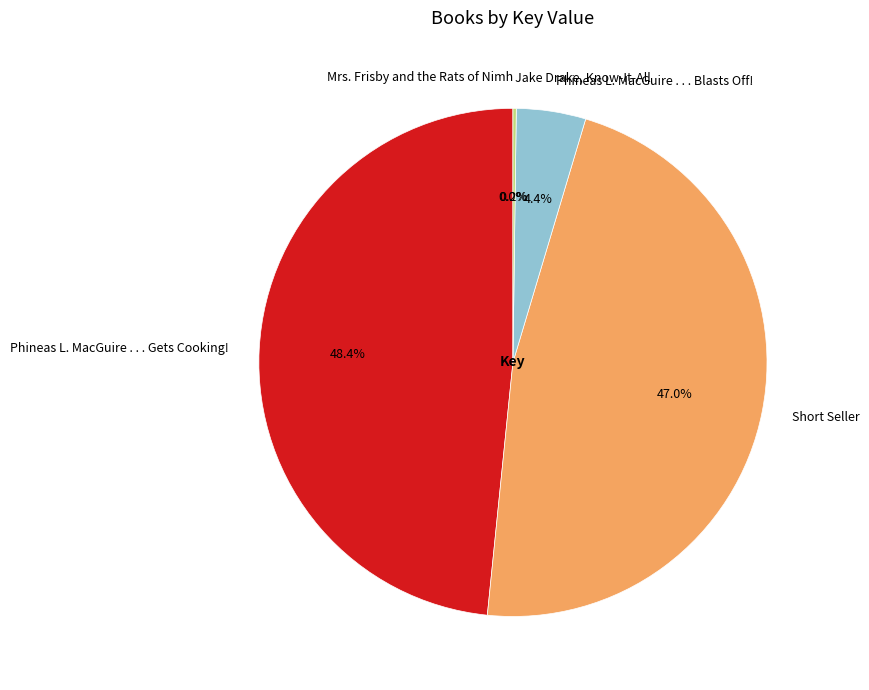

What is the ratio of the value at Phineas L. MacGuire . . . Gets Cooking! to the value at Short Seller?

1.0